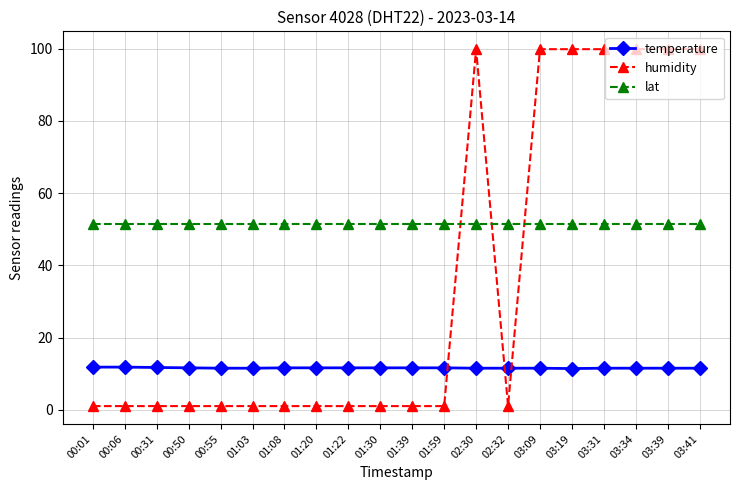

Where do humidity and lat first cross each other?

01:59 and 02:30